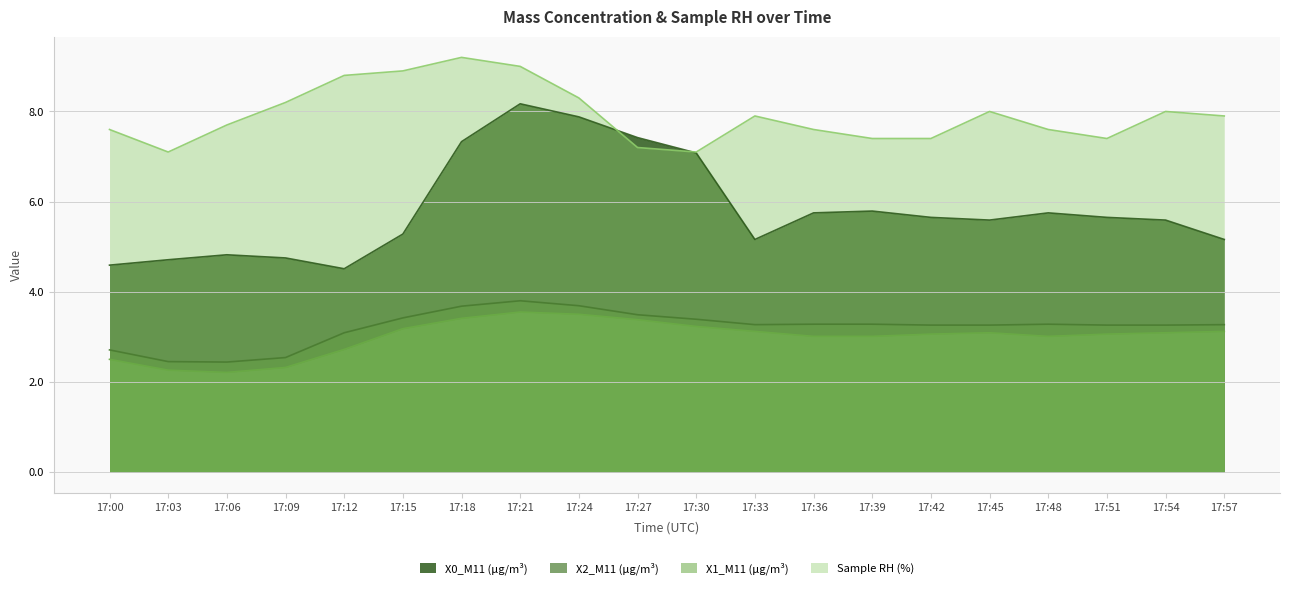

True or false: X2_M11 (μg/m³) and X1_M11 (μg/m³) cross at least once.

False